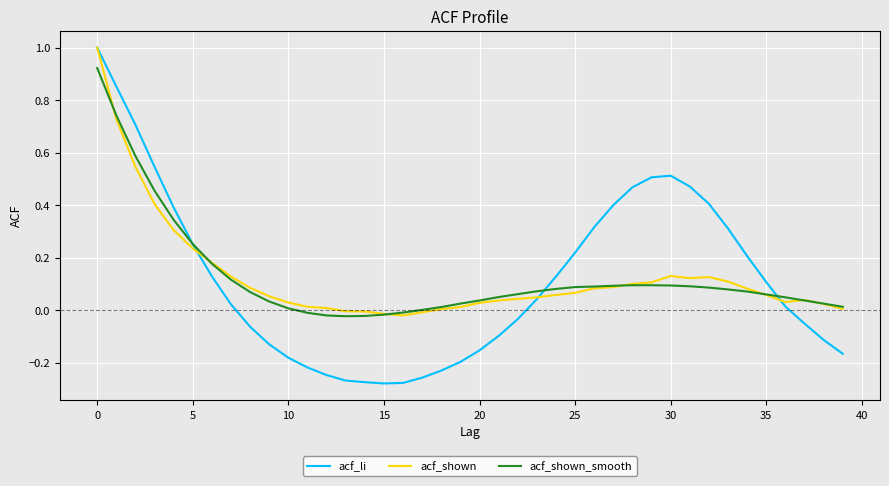

What is the maximum value shown in the chart?

1.0